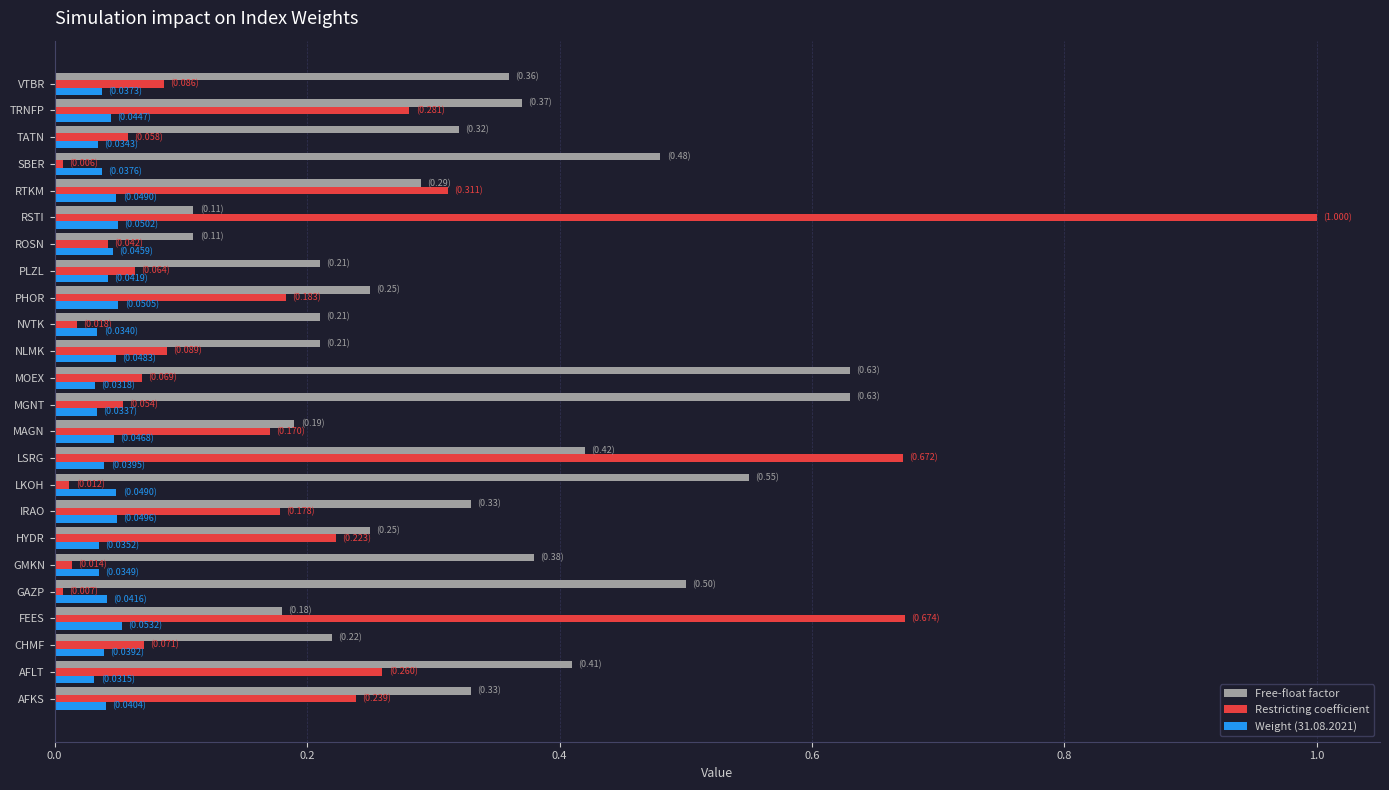

What is the difference between the maximum and minimum values in the Restricting coefficient series?

1.0